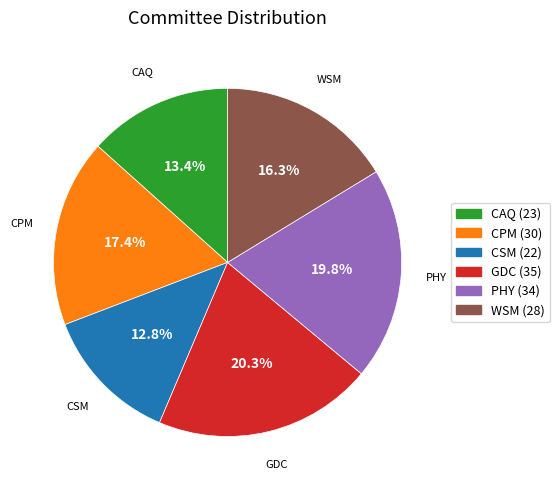

Is GDC the majority of the pie?

No